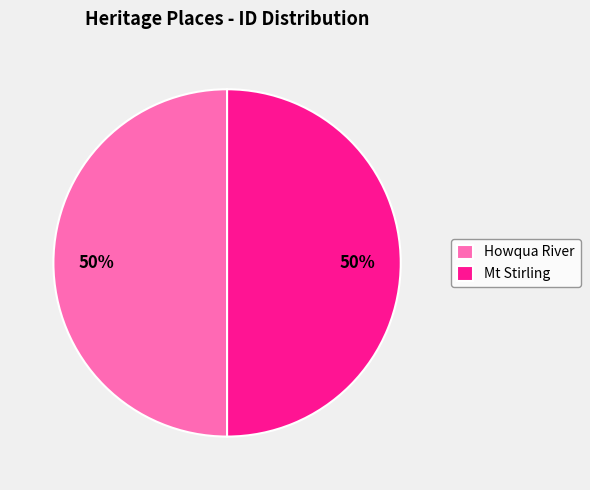

The Howqua River slice represents 50% of the pie. True or false?

True